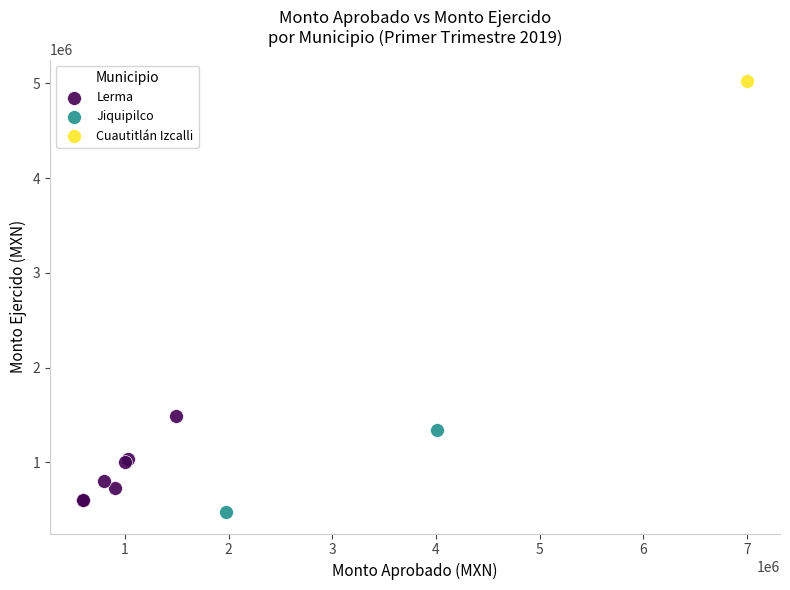

Which series contains the lowest Y value?

Jiquipilco